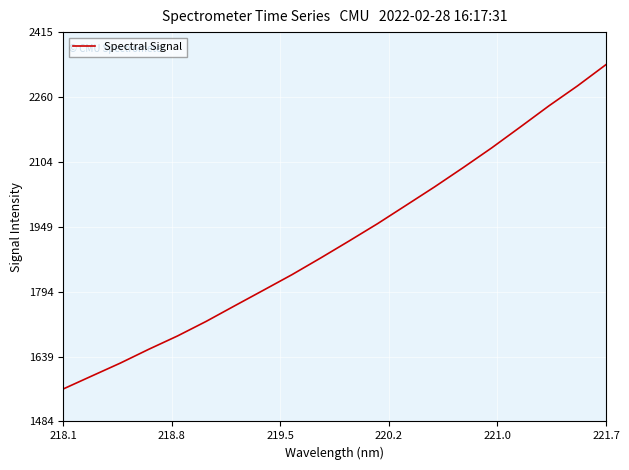

What is the minimum value shown in the chart?

1561.5